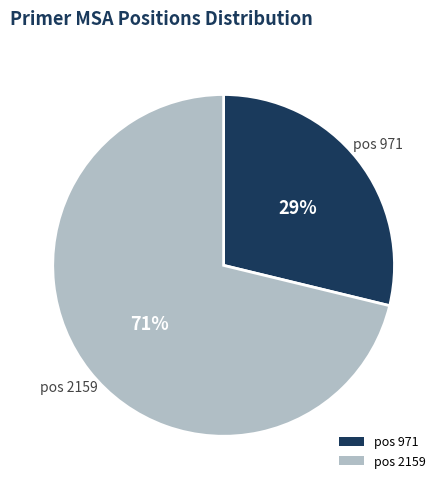

Count the number of slices in the pie.

2